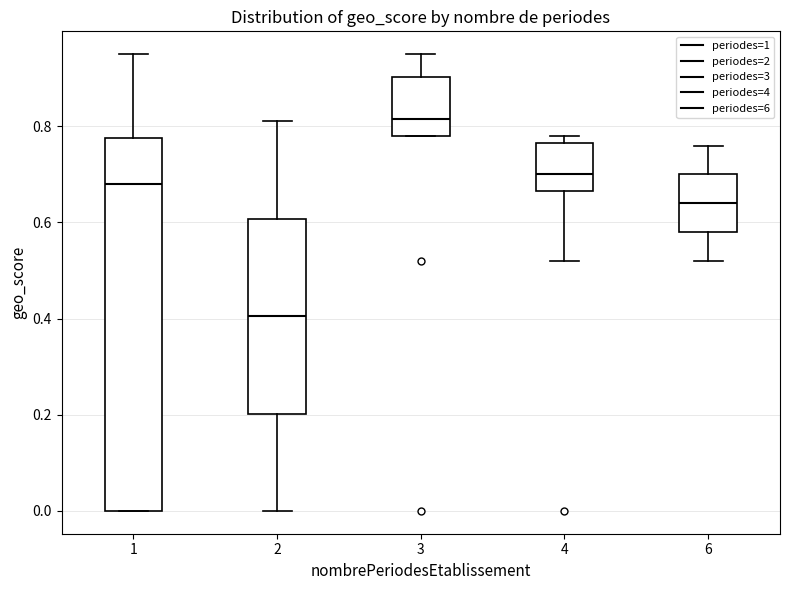

Reading left to right, read every box against the y-axis: the position of its median line, the range the box covers, and the ends of its whiskers. The values are not printed on the chart, so give them approximately, as read against the axis.

1: median 0.68, box 0.00 to 0.78, whiskers 0.00 to 0.96
2: median 0.40, box 0.20 to 0.60, whiskers 0.00 to 0.82
3: median 0.82, box 0.78 to 0.90, whiskers 0.78 to 0.96
4: median 0.70, box 0.66 to 0.76, whiskers 0.52 to 0.78
6: median 0.64, box 0.58 to 0.70, whiskers 0.52 to 0.76